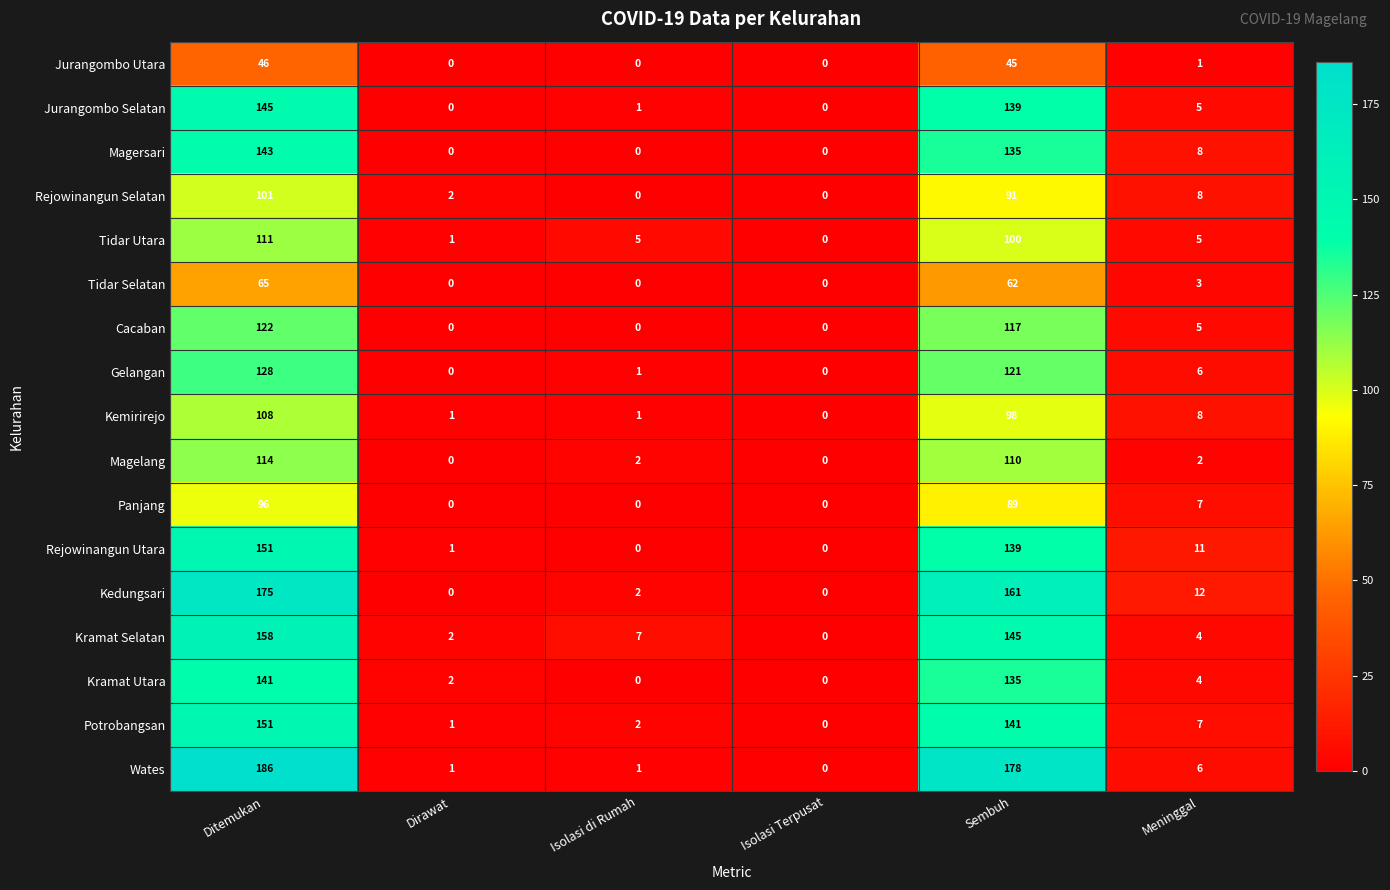

What is the difference between the second highest and second lowest values in the Potrobangsan series?

140